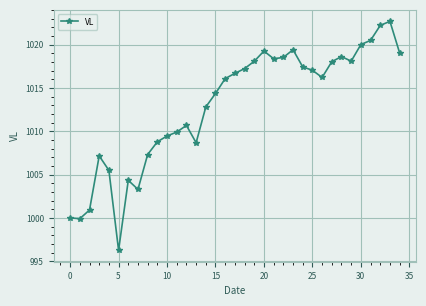

What is the sum of all values?

35453.1